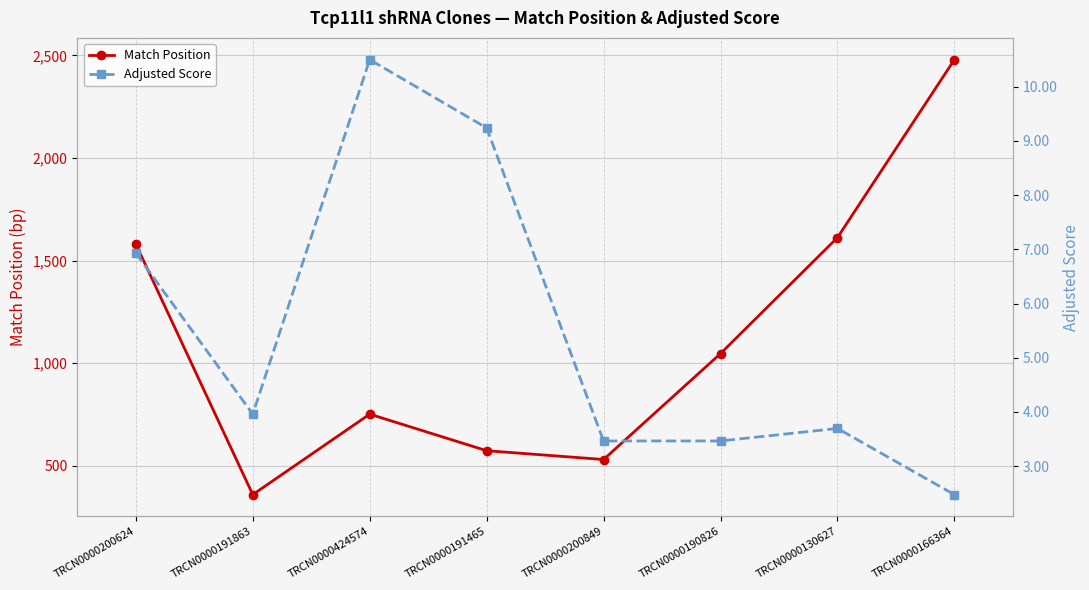

What is the label of the 4th point from the left?

TRCN0000191465